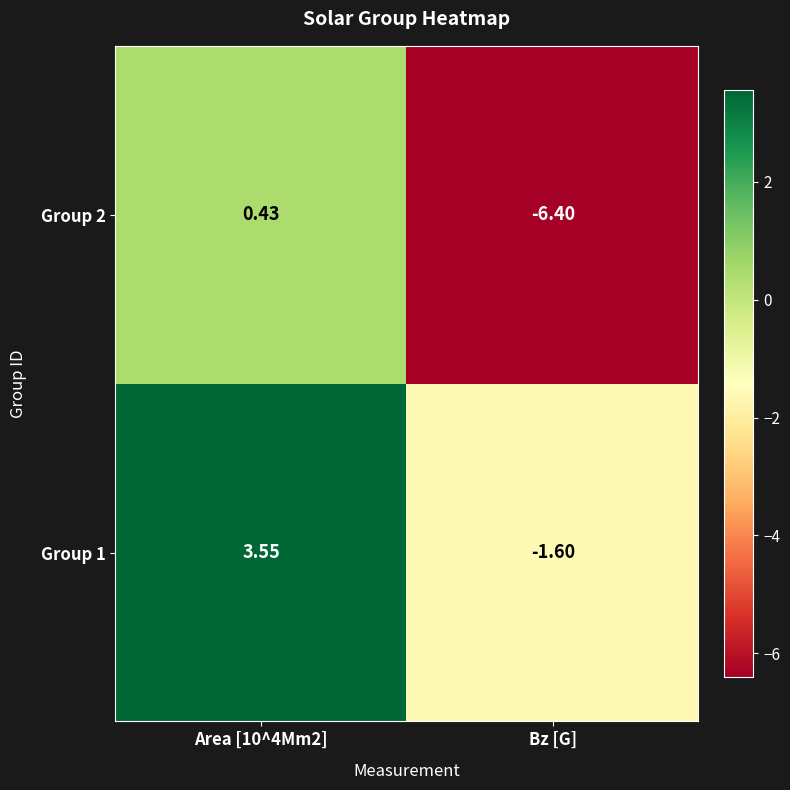

Which category has the lowest value across all series?

Bz [G]